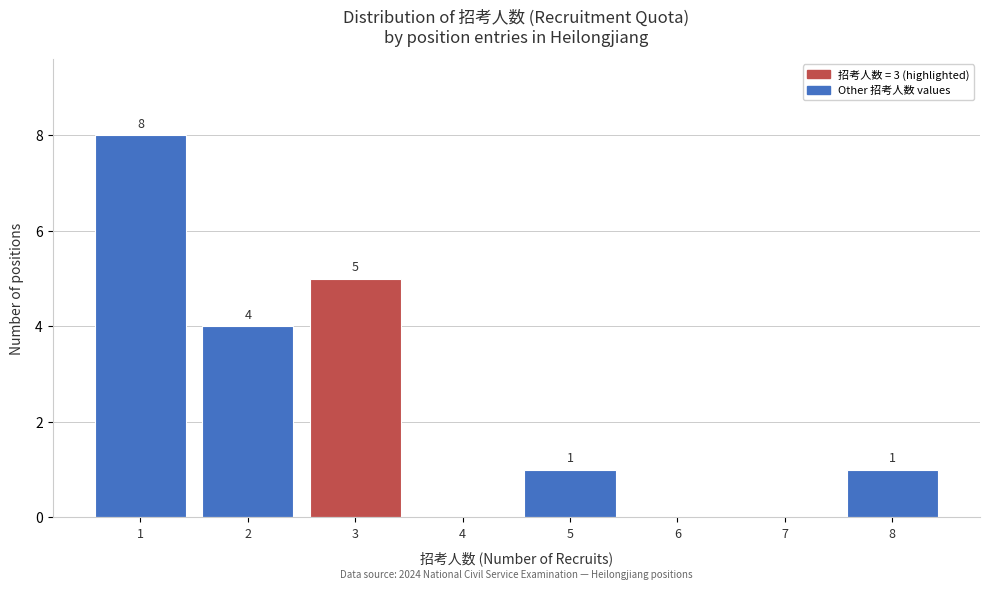

Reading left to right, what are all the values shown in this chart?

1=8	2=4	3=5	4=0	5=1	6=0	7=0	8=1